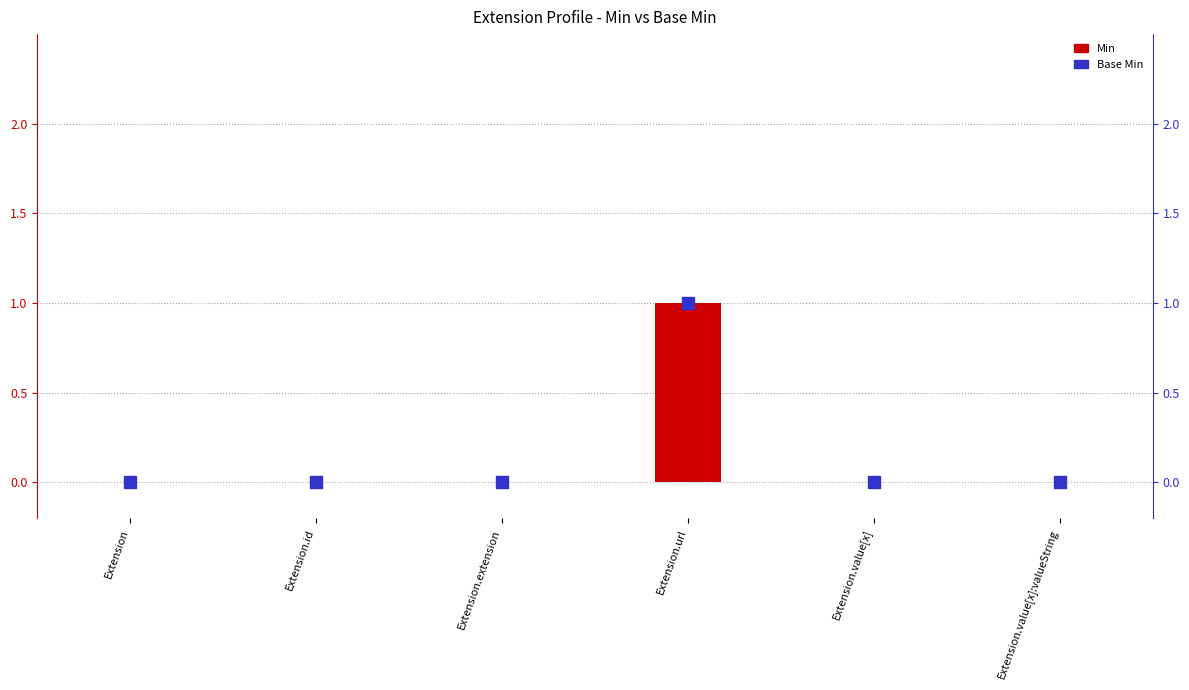

Which series has the widest spread of Y values?

Min